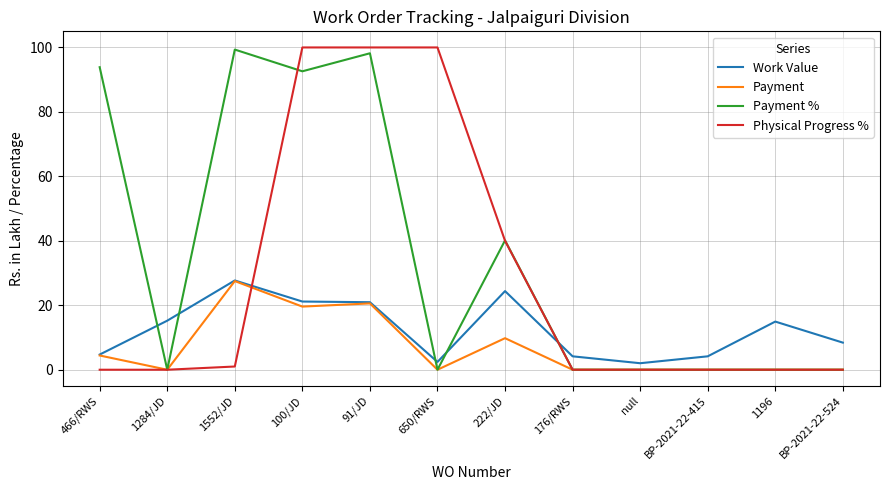

True or false: Work Value and Physical Progress % intersect in this chart.

True